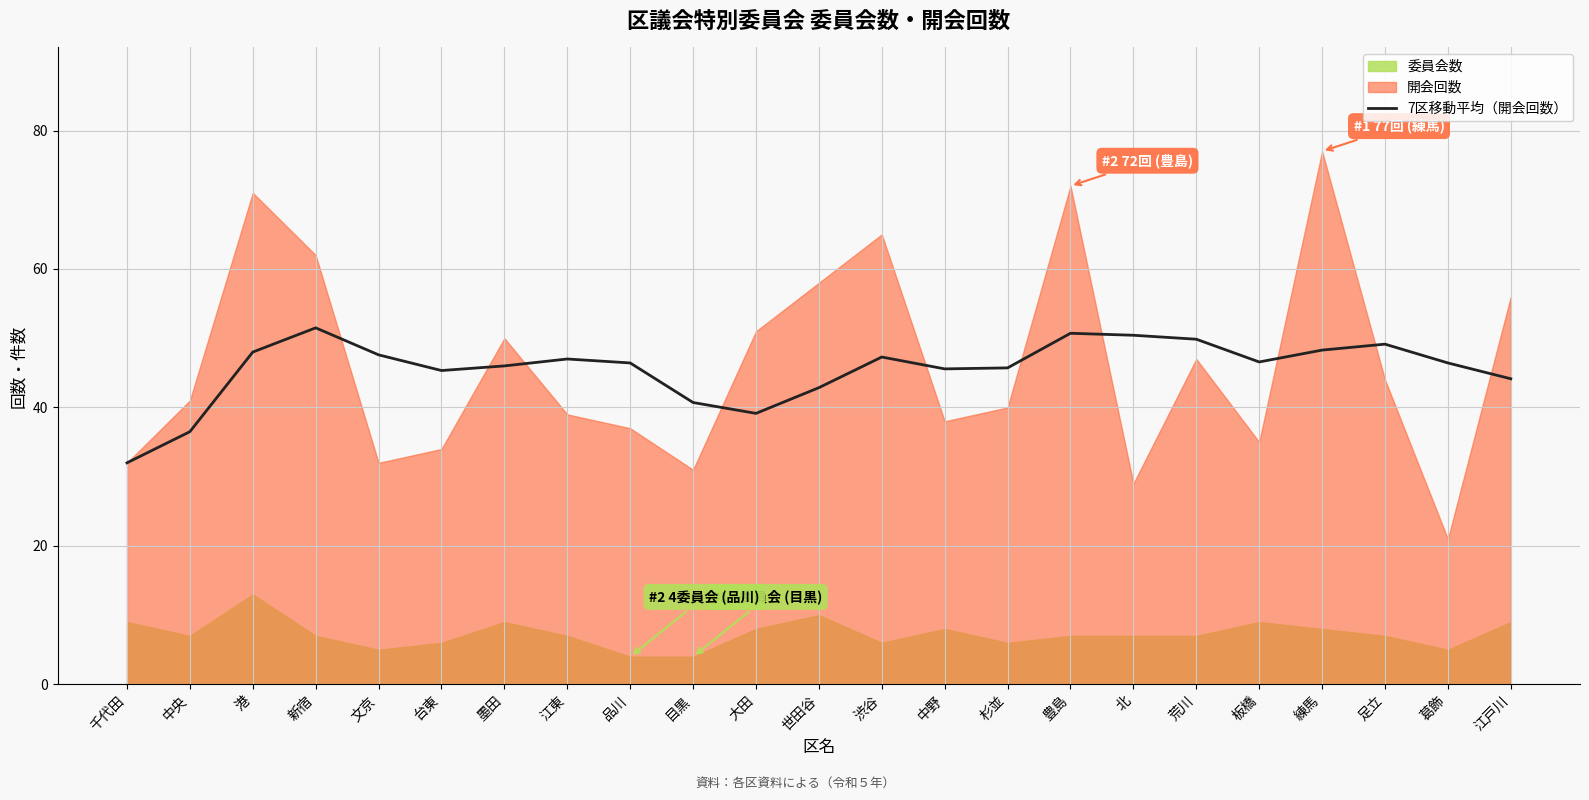

The 7区移動平均（開会回数） series shows 66.0 at 港. True or false?

False